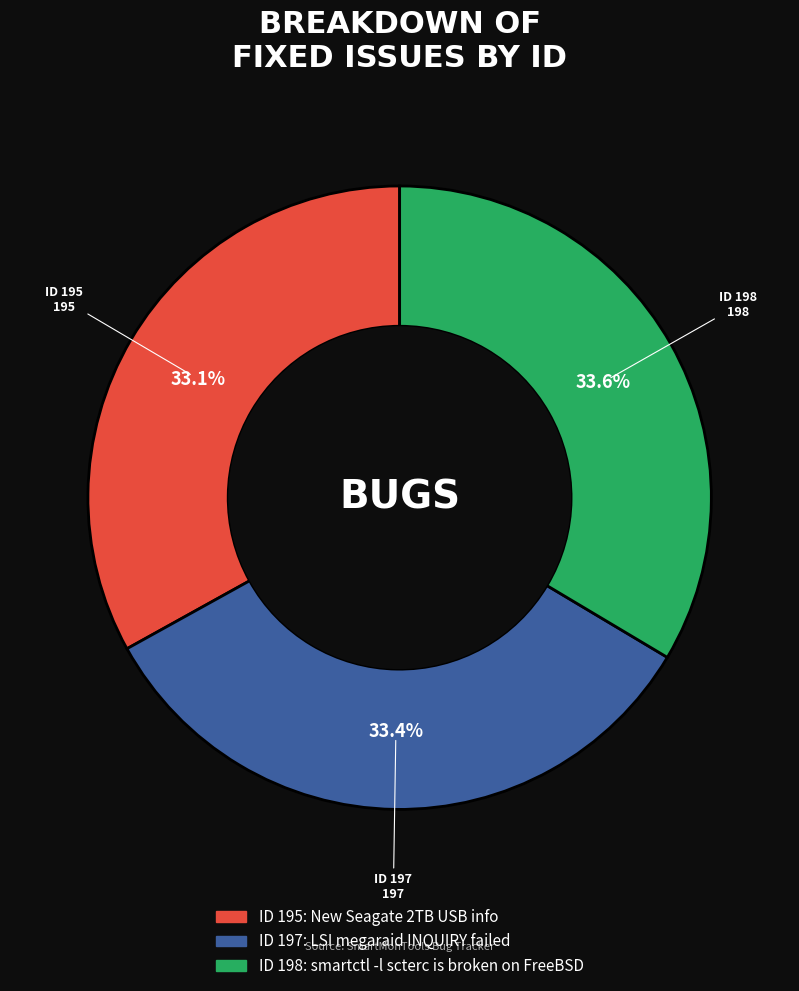

How many slices are in this pie chart?

3